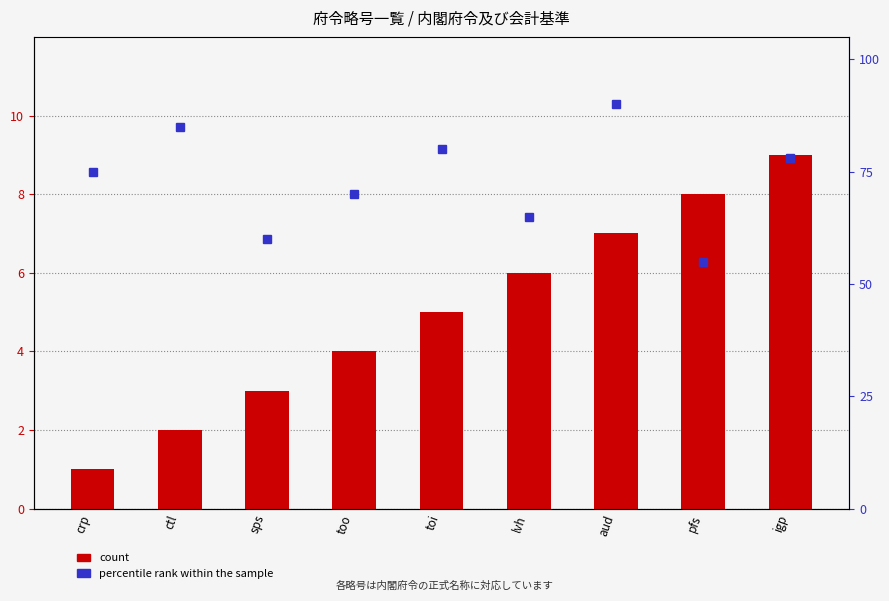

What is the label of the 9th bar from the left?

igp